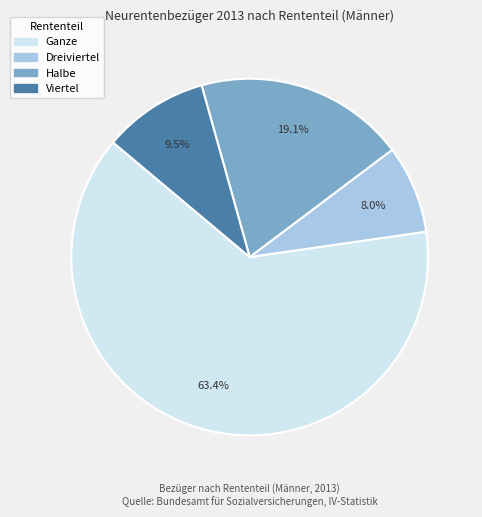

Do Ganze and Dreiviertel together represent more than half of the pie?

Yes